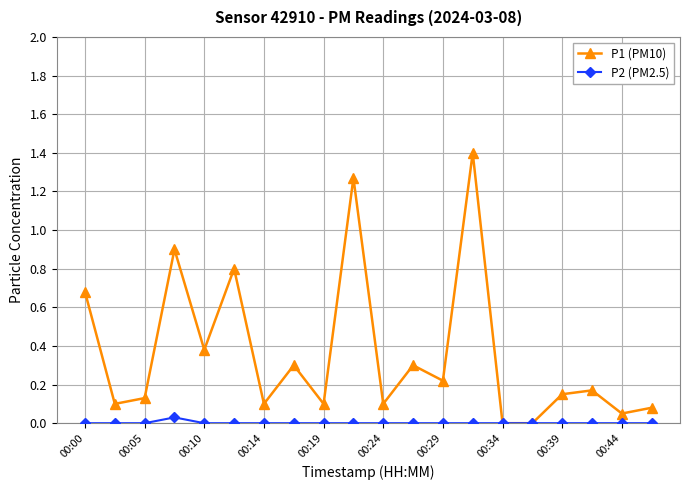

In P1 (PM10), how many points are higher than both neighbors (excluding endpoints)?

7